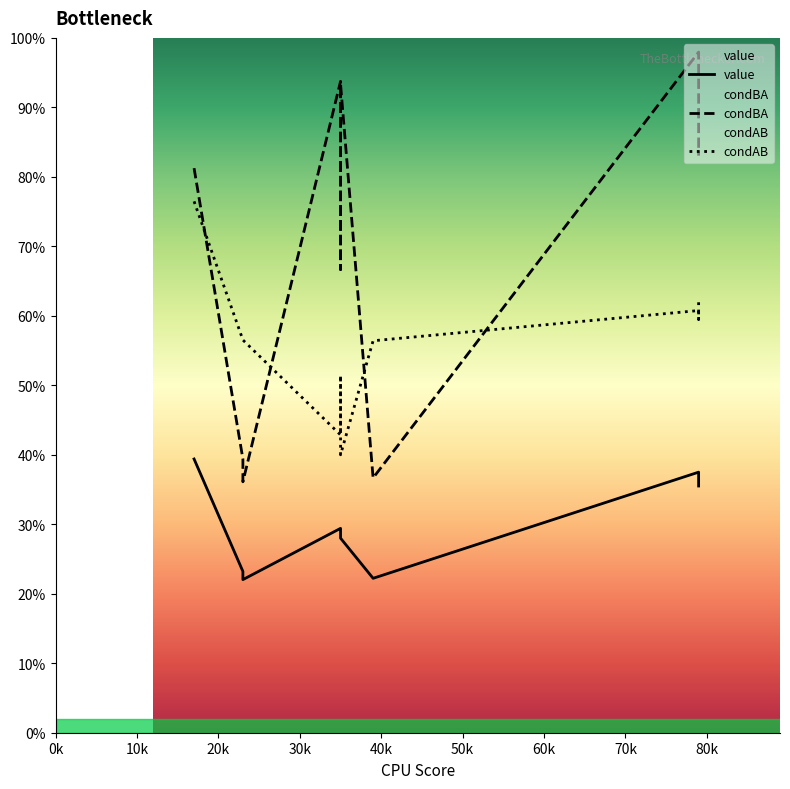

True or false: value and condBA cross at least once.

False